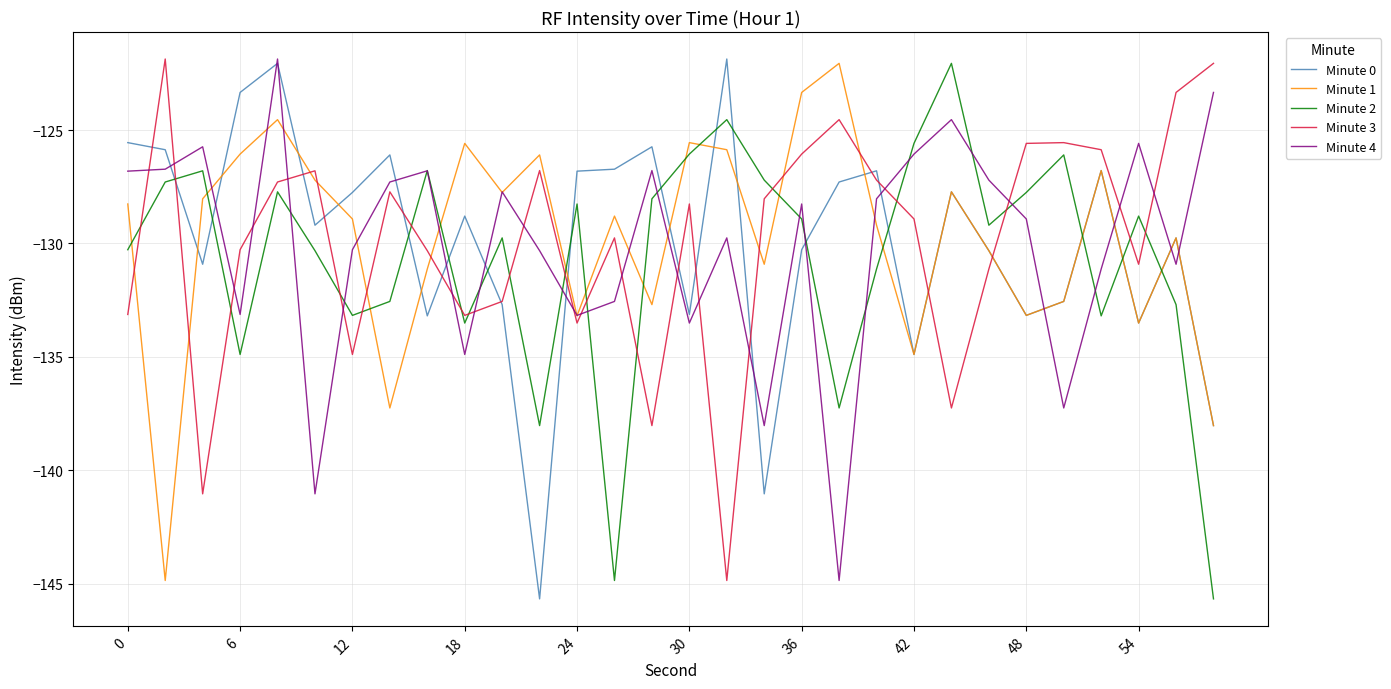

What is the maximum value for Minute 2?

-122.1